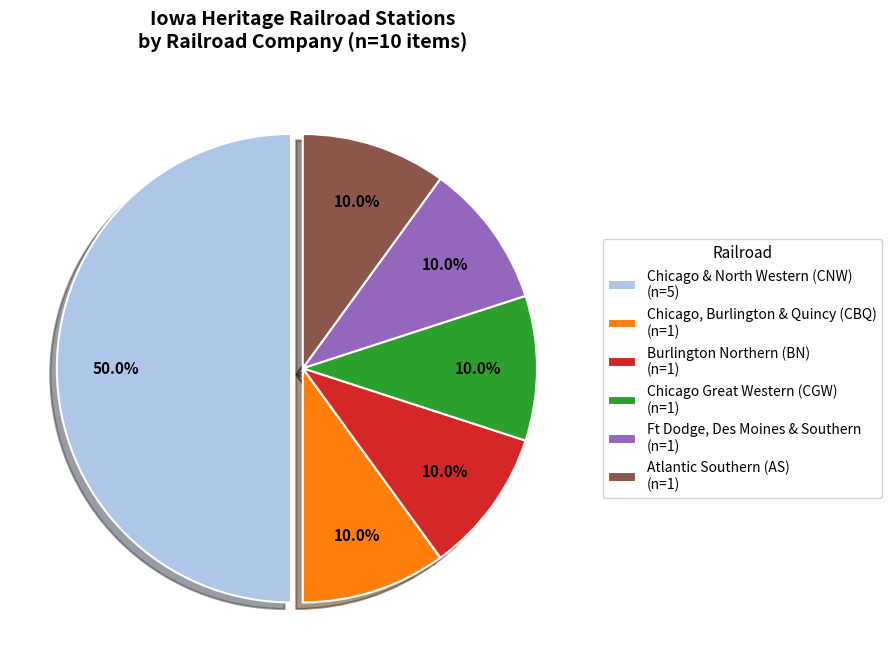

Is Chicago Great Western (CGW) (n=1) the majority of the pie?

No